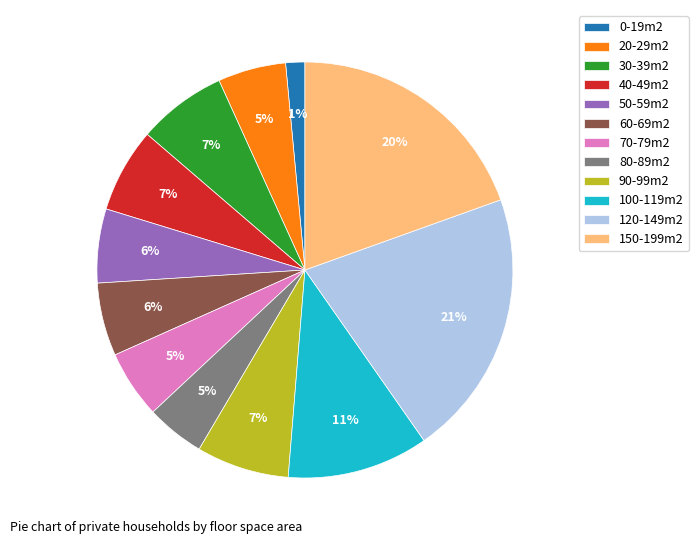

How many slices are in this pie chart?

12